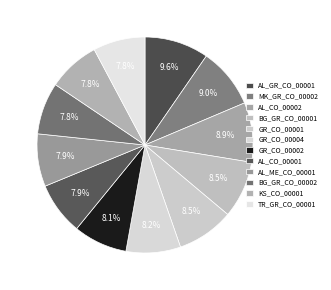

Count the number of slices in the pie.

12